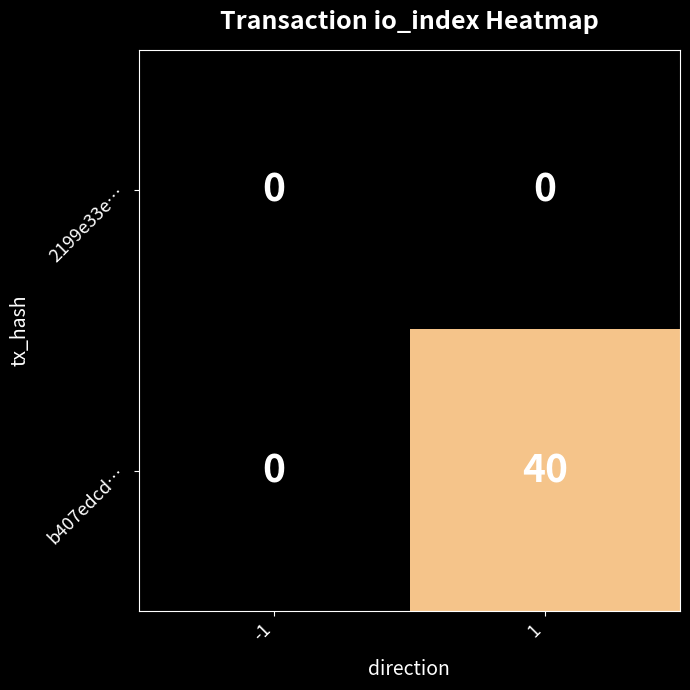

How many categories are shown in the chart?

2